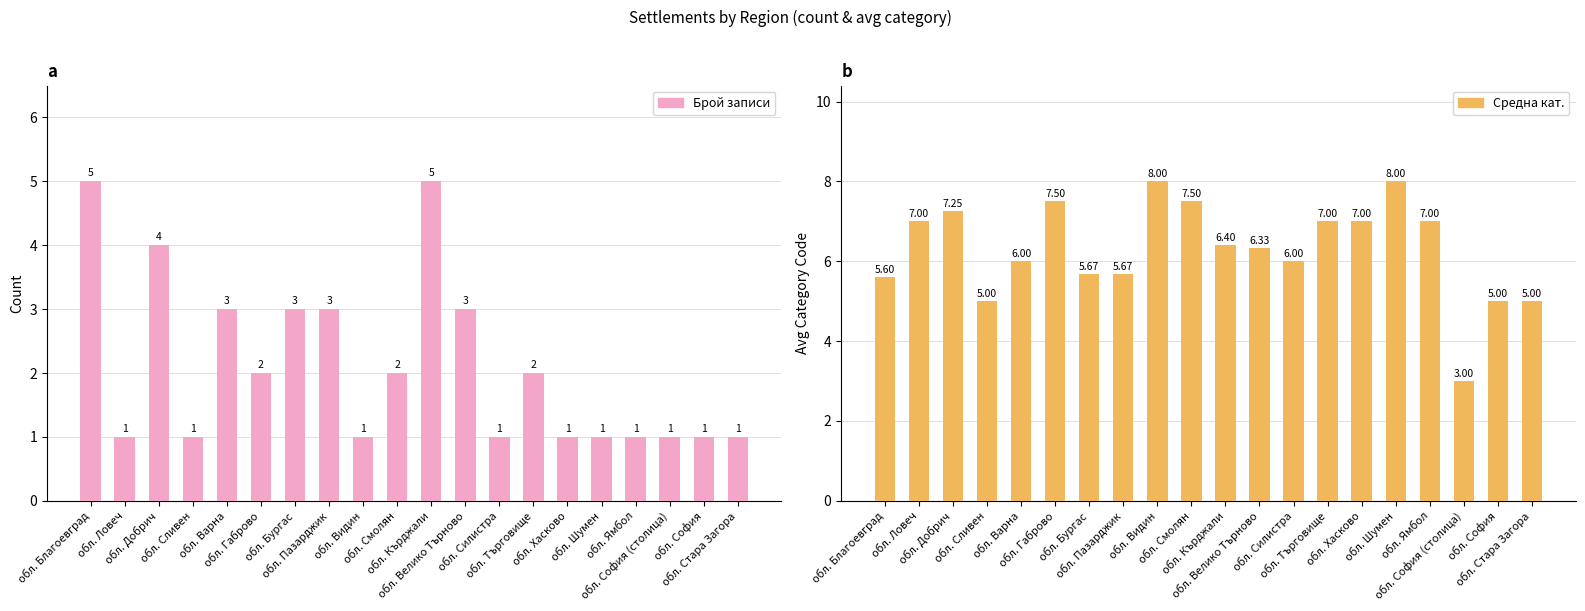

What is the total value across all series at обл. София (столица)?

4.0